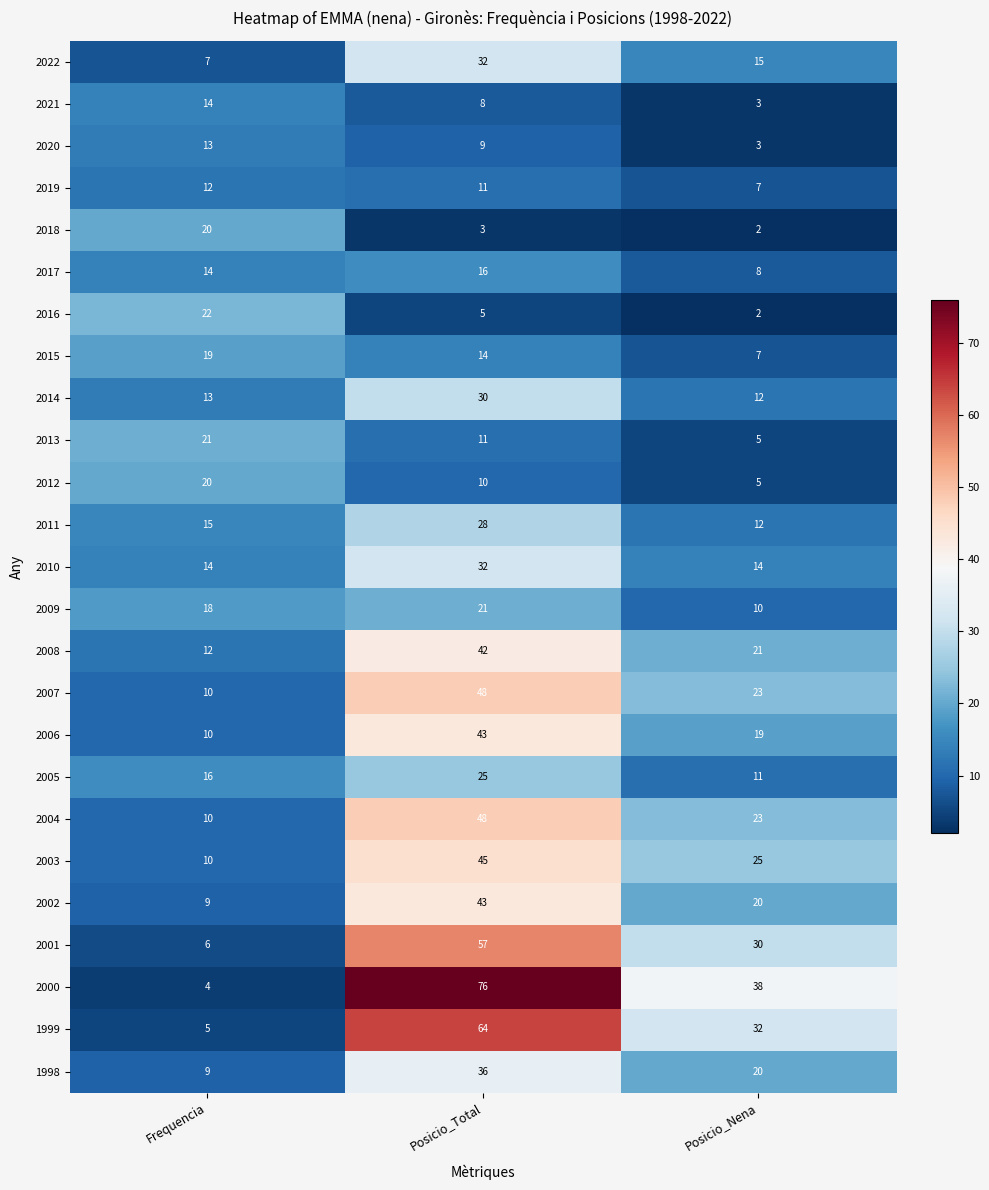

At which label is 2011 closest to 20?

Frequencia